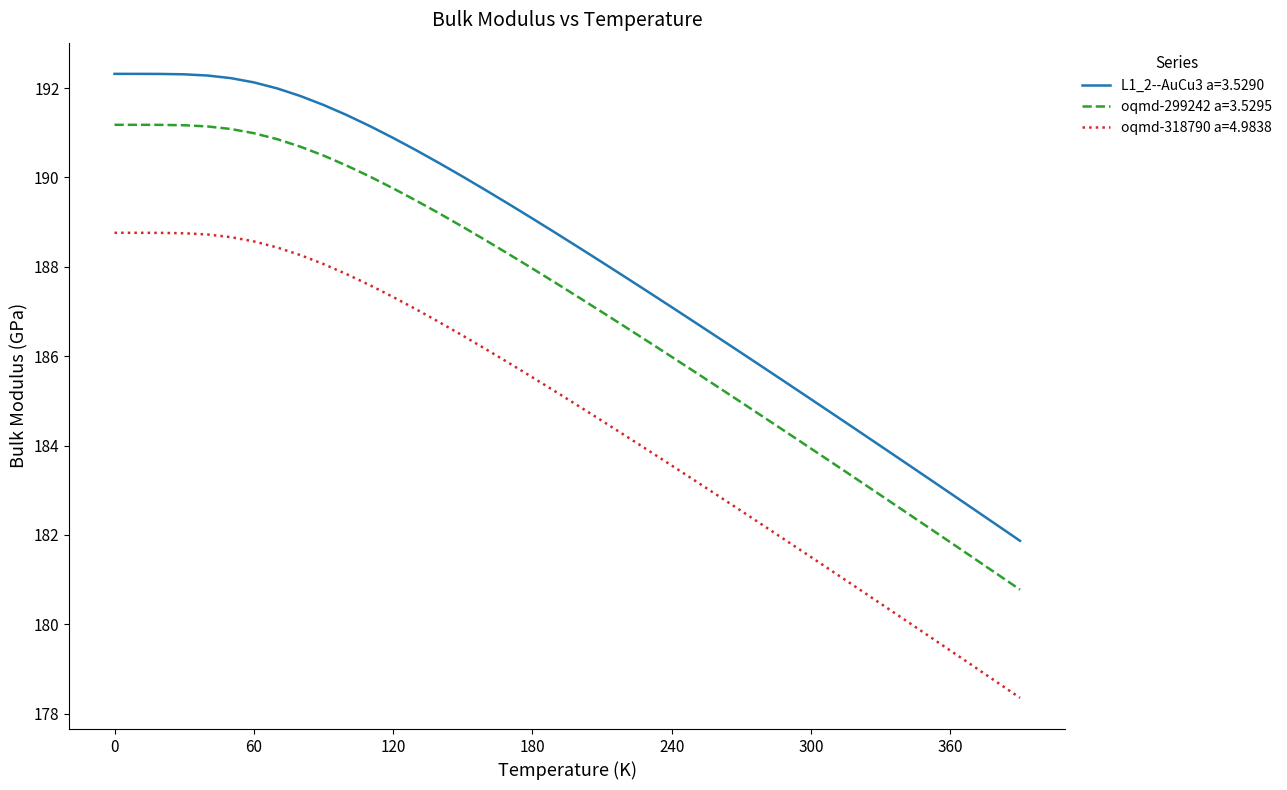

Rank the series by their average value, from lowest to highest.

oqmd-318790 a=4.9838, oqmd-299242 a=3.5295, L1_2--AuCu3 a=3.5290